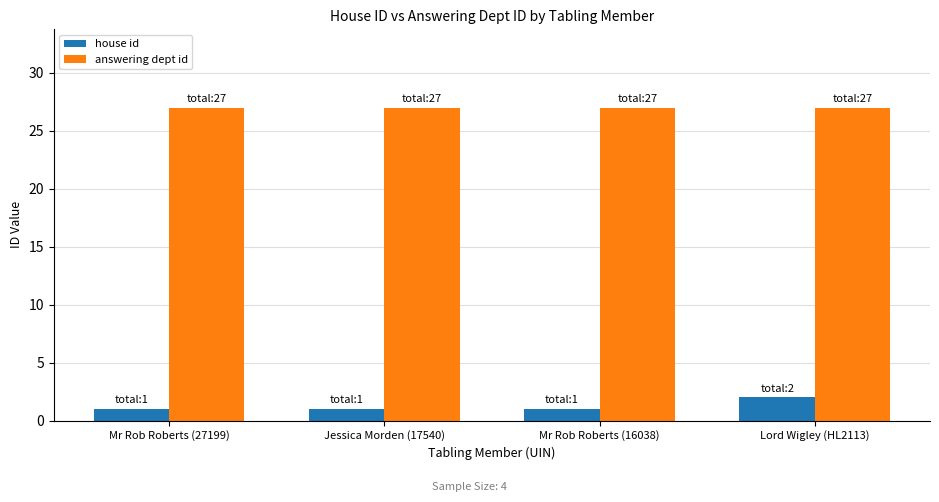

At how many categories does at least one series exceed 19?

4